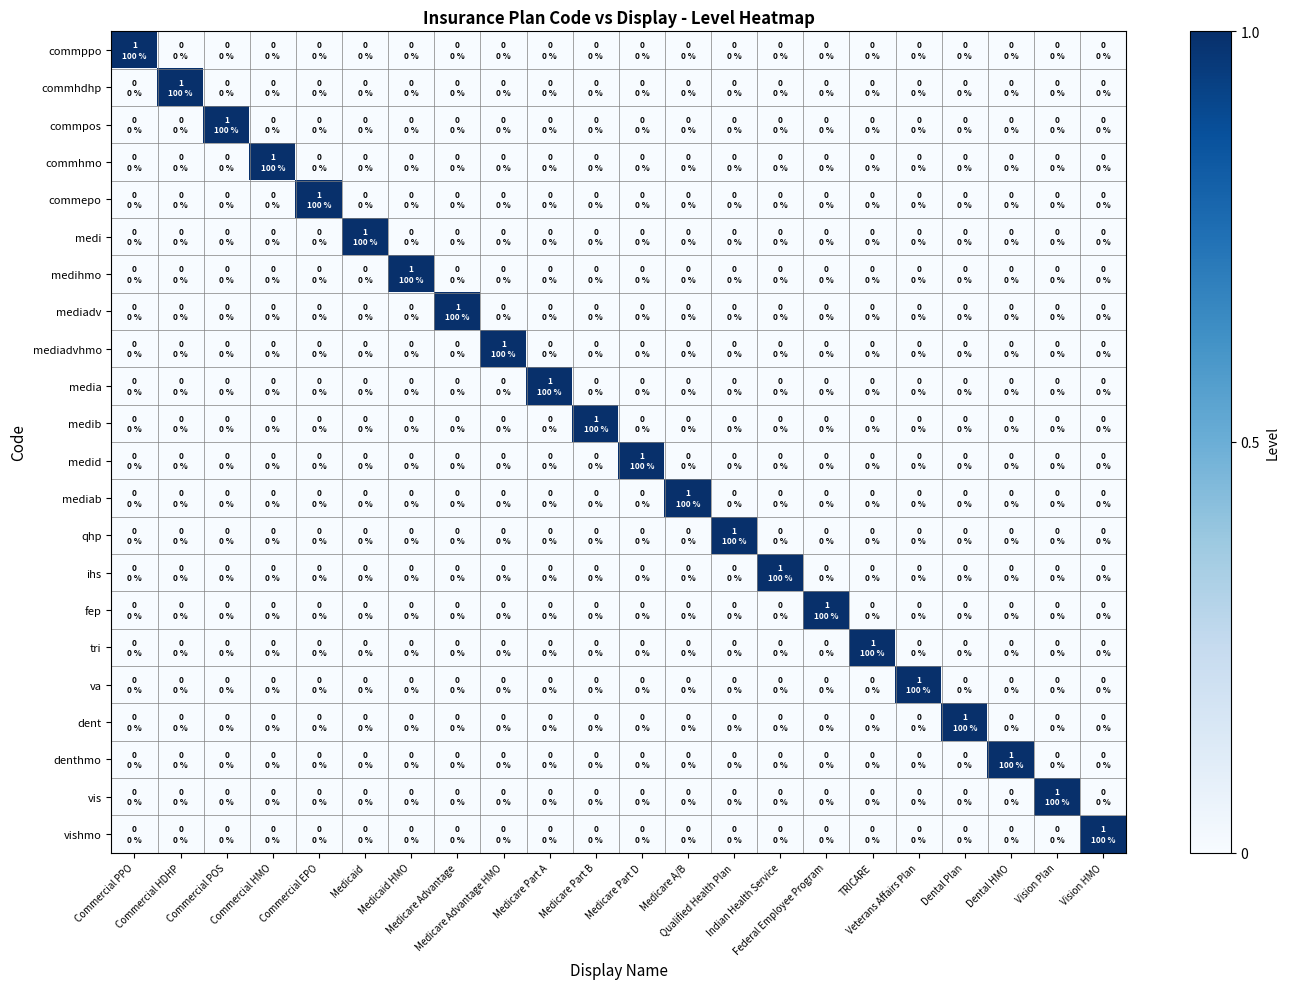

Reading right to left, extract all data points from this chart.

commppo: Vision HMO=0	Vision Plan=0	Dental HMO=0	Dental Plan=0	Veterans Affairs Plan=0	TRICARE=0	Federal Employee Program=0	Indian Health Service=0	Qualified Health Plan=0	Medicare A/B=0	Medicare Part D=0	Medicare Part B=0	Medicare Part A=0	Medicare Advantage HMO=0	Medicare Advantage=0	Medicaid HMO=0	Medicaid=0	Commercial EPO=0	Commercial HMO=0	Commercial POS=0	Commercial HDHP=0	Commercial PPO=1
commhdhp: Vision HMO=0	Vision Plan=0	Dental HMO=0	Dental Plan=0	Veterans Affairs Plan=0	TRICARE=0	Federal Employee Program=0	Indian Health Service=0	Qualified Health Plan=0	Medicare A/B=0	Medicare Part D=0	Medicare Part B=0	Medicare Part A=0	Medicare Advantage HMO=0	Medicare Advantage=0	Medicaid HMO=0	Medicaid=0	Commercial EPO=0	Commercial HMO=0	Commercial POS=0	Commercial HDHP=1	Commercial PPO=0
commpos: Vision HMO=0	Vision Plan=0	Dental HMO=0	Dental Plan=0	Veterans Affairs Plan=0	TRICARE=0	Federal Employee Program=0	Indian Health Service=0	Qualified Health Plan=0	Medicare A/B=0	Medicare Part D=0	Medicare Part B=0	Medicare Part A=0	Medicare Advantage HMO=0	Medicare Advantage=0	Medicaid HMO=0	Medicaid=0	Commercial EPO=0	Commercial HMO=0	Commercial POS=1	Commercial HDHP=0	Commercial PPO=0
commhmo: Vision HMO=0	Vision Plan=0	Dental HMO=0	Dental Plan=0	Veterans Affairs Plan=0	TRICARE=0	Federal Employee Program=0	Indian Health Service=0	Qualified Health Plan=0	Medicare A/B=0	Medicare Part D=0	Medicare Part B=0	Medicare Part A=0	Medicare Advantage HMO=0	Medicare Advantage=0	Medicaid HMO=0	Medicaid=0	Commercial EPO=0	Commercial HMO=1	Commercial POS=0	Commercial HDHP=0	Commercial PPO=0
commepo: Vision HMO=0	Vision Plan=0	Dental HMO=0	Dental Plan=0	Veterans Affairs Plan=0	TRICARE=0	Federal Employee Program=0	Indian Health Service=0	Qualified Health Plan=0	Medicare A/B=0	Medicare Part D=0	Medicare Part B=0	Medicare Part A=0	Medicare Advantage HMO=0	Medicare Advantage=0	Medicaid HMO=0	Medicaid=0	Commercial EPO=1	Commercial HMO=0	Commercial POS=0	Commercial HDHP=0	Commercial PPO=0
medi: Vision HMO=0	Vision Plan=0	Dental HMO=0	Dental Plan=0	Veterans Affairs Plan=0	TRICARE=0	Federal Employee Program=0	Indian Health Service=0	Qualified Health Plan=0	Medicare A/B=0	Medicare Part D=0	Medicare Part B=0	Medicare Part A=0	Medicare Advantage HMO=0	Medicare Advantage=0	Medicaid HMO=0	Medicaid=1	Commercial EPO=0	Commercial HMO=0	Commercial POS=0	Commercial HDHP=0	Commercial PPO=0
medihmo: Vision HMO=0	Vision Plan=0	Dental HMO=0	Dental Plan=0	Veterans Affairs Plan=0	TRICARE=0	Federal Employee Program=0	Indian Health Service=0	Qualified Health Plan=0	Medicare A/B=0	Medicare Part D=0	Medicare Part B=0	Medicare Part A=0	Medicare Advantage HMO=0	Medicare Advantage=0	Medicaid HMO=1	Medicaid=0	Commercial EPO=0	Commercial HMO=0	Commercial POS=0	Commercial HDHP=0	Commercial PPO=0
mediadv: Vision HMO=0	Vision Plan=0	Dental HMO=0	Dental Plan=0	Veterans Affairs Plan=0	TRICARE=0	Federal Employee Program=0	Indian Health Service=0	Qualified Health Plan=0	Medicare A/B=0	Medicare Part D=0	Medicare Part B=0	Medicare Part A=0	Medicare Advantage HMO=0	Medicare Advantage=1	Medicaid HMO=0	Medicaid=0	Commercial EPO=0	Commercial HMO=0	Commercial POS=0	Commercial HDHP=0	Commercial PPO=0
mediadvhmo: Vision HMO=0	Vision Plan=0	Dental HMO=0	Dental Plan=0	Veterans Affairs Plan=0	TRICARE=0	Federal Employee Program=0	Indian Health Service=0	Qualified Health Plan=0	Medicare A/B=0	Medicare Part D=0	Medicare Part B=0	Medicare Part A=0	Medicare Advantage HMO=1	Medicare Advantage=0	Medicaid HMO=0	Medicaid=0	Commercial EPO=0	Commercial HMO=0	Commercial POS=0	Commercial HDHP=0	Commercial PPO=0
media: Vision HMO=0	Vision Plan=0	Dental HMO=0	Dental Plan=0	Veterans Affairs Plan=0	TRICARE=0	Federal Employee Program=0	Indian Health Service=0	Qualified Health Plan=0	Medicare A/B=0	Medicare Part D=0	Medicare Part B=0	Medicare Part A=1	Medicare Advantage HMO=0	Medicare Advantage=0	Medicaid HMO=0	Medicaid=0	Commercial EPO=0	Commercial HMO=0	Commercial POS=0	Commercial HDHP=0	Commercial PPO=0
medib: Vision HMO=0	Vision Plan=0	Dental HMO=0	Dental Plan=0	Veterans Affairs Plan=0	TRICARE=0	Federal Employee Program=0	Indian Health Service=0	Qualified Health Plan=0	Medicare A/B=0	Medicare Part D=0	Medicare Part B=1	Medicare Part A=0	Medicare Advantage HMO=0	Medicare Advantage=0	Medicaid HMO=0	Medicaid=0	Commercial EPO=0	Commercial HMO=0	Commercial POS=0	Commercial HDHP=0	Commercial PPO=0
medid: Vision HMO=0	Vision Plan=0	Dental HMO=0	Dental Plan=0	Veterans Affairs Plan=0	TRICARE=0	Federal Employee Program=0	Indian Health Service=0	Qualified Health Plan=0	Medicare A/B=0	Medicare Part D=1	Medicare Part B=0	Medicare Part A=0	Medicare Advantage HMO=0	Medicare Advantage=0	Medicaid HMO=0	Medicaid=0	Commercial EPO=0	Commercial HMO=0	Commercial POS=0	Commercial HDHP=0	Commercial PPO=0
mediab: Vision HMO=0	Vision Plan=0	Dental HMO=0	Dental Plan=0	Veterans Affairs Plan=0	TRICARE=0	Federal Employee Program=0	Indian Health Service=0	Qualified Health Plan=0	Medicare A/B=1	Medicare Part D=0	Medicare Part B=0	Medicare Part A=0	Medicare Advantage HMO=0	Medicare Advantage=0	Medicaid HMO=0	Medicaid=0	Commercial EPO=0	Commercial HMO=0	Commercial POS=0	Commercial HDHP=0	Commercial PPO=0
qhp: Vision HMO=0	Vision Plan=0	Dental HMO=0	Dental Plan=0	Veterans Affairs Plan=0	TRICARE=0	Federal Employee Program=0	Indian Health Service=0	Qualified Health Plan=1	Medicare A/B=0	Medicare Part D=0	Medicare Part B=0	Medicare Part A=0	Medicare Advantage HMO=0	Medicare Advantage=0	Medicaid HMO=0	Medicaid=0	Commercial EPO=0	Commercial HMO=0	Commercial POS=0	Commercial HDHP=0	Commercial PPO=0
ihs: Vision HMO=0	Vision Plan=0	Dental HMO=0	Dental Plan=0	Veterans Affairs Plan=0	TRICARE=0	Federal Employee Program=0	Indian Health Service=1	Qualified Health Plan=0	Medicare A/B=0	Medicare Part D=0	Medicare Part B=0	Medicare Part A=0	Medicare Advantage HMO=0	Medicare Advantage=0	Medicaid HMO=0	Medicaid=0	Commercial EPO=0	Commercial HMO=0	Commercial POS=0	Commercial HDHP=0	Commercial PPO=0
fep: Vision HMO=0	Vision Plan=0	Dental HMO=0	Dental Plan=0	Veterans Affairs Plan=0	TRICARE=0	Federal Employee Program=1	Indian Health Service=0	Qualified Health Plan=0	Medicare A/B=0	Medicare Part D=0	Medicare Part B=0	Medicare Part A=0	Medicare Advantage HMO=0	Medicare Advantage=0	Medicaid HMO=0	Medicaid=0	Commercial EPO=0	Commercial HMO=0	Commercial POS=0	Commercial HDHP=0	Commercial PPO=0
tri: Vision HMO=0	Vision Plan=0	Dental HMO=0	Dental Plan=0	Veterans Affairs Plan=0	TRICARE=1	Federal Employee Program=0	Indian Health Service=0	Qualified Health Plan=0	Medicare A/B=0	Medicare Part D=0	Medicare Part B=0	Medicare Part A=0	Medicare Advantage HMO=0	Medicare Advantage=0	Medicaid HMO=0	Medicaid=0	Commercial EPO=0	Commercial HMO=0	Commercial POS=0	Commercial HDHP=0	Commercial PPO=0
va: Vision HMO=0	Vision Plan=0	Dental HMO=0	Dental Plan=0	Veterans Affairs Plan=1	TRICARE=0	Federal Employee Program=0	Indian Health Service=0	Qualified Health Plan=0	Medicare A/B=0	Medicare Part D=0	Medicare Part B=0	Medicare Part A=0	Medicare Advantage HMO=0	Medicare Advantage=0	Medicaid HMO=0	Medicaid=0	Commercial EPO=0	Commercial HMO=0	Commercial POS=0	Commercial HDHP=0	Commercial PPO=0
dent: Vision HMO=0	Vision Plan=0	Dental HMO=0	Dental Plan=1	Veterans Affairs Plan=0	TRICARE=0	Federal Employee Program=0	Indian Health Service=0	Qualified Health Plan=0	Medicare A/B=0	Medicare Part D=0	Medicare Part B=0	Medicare Part A=0	Medicare Advantage HMO=0	Medicare Advantage=0	Medicaid HMO=0	Medicaid=0	Commercial EPO=0	Commercial HMO=0	Commercial POS=0	Commercial HDHP=0	Commercial PPO=0
denthmo: Vision HMO=0	Vision Plan=0	Dental HMO=1	Dental Plan=0	Veterans Affairs Plan=0	TRICARE=0	Federal Employee Program=0	Indian Health Service=0	Qualified Health Plan=0	Medicare A/B=0	Medicare Part D=0	Medicare Part B=0	Medicare Part A=0	Medicare Advantage HMO=0	Medicare Advantage=0	Medicaid HMO=0	Medicaid=0	Commercial EPO=0	Commercial HMO=0	Commercial POS=0	Commercial HDHP=0	Commercial PPO=0
vis: Vision HMO=0	Vision Plan=1	Dental HMO=0	Dental Plan=0	Veterans Affairs Plan=0	TRICARE=0	Federal Employee Program=0	Indian Health Service=0	Qualified Health Plan=0	Medicare A/B=0	Medicare Part D=0	Medicare Part B=0	Medicare Part A=0	Medicare Advantage HMO=0	Medicare Advantage=0	Medicaid HMO=0	Medicaid=0	Commercial EPO=0	Commercial HMO=0	Commercial POS=0	Commercial HDHP=0	Commercial PPO=0
vishmo: Vision HMO=1	Vision Plan=0	Dental HMO=0	Dental Plan=0	Veterans Affairs Plan=0	TRICARE=0	Federal Employee Program=0	Indian Health Service=0	Qualified Health Plan=0	Medicare A/B=0	Medicare Part D=0	Medicare Part B=0	Medicare Part A=0	Medicare Advantage HMO=0	Medicare Advantage=0	Medicaid HMO=0	Medicaid=0	Commercial EPO=0	Commercial HMO=0	Commercial POS=0	Commercial HDHP=0	Commercial PPO=0